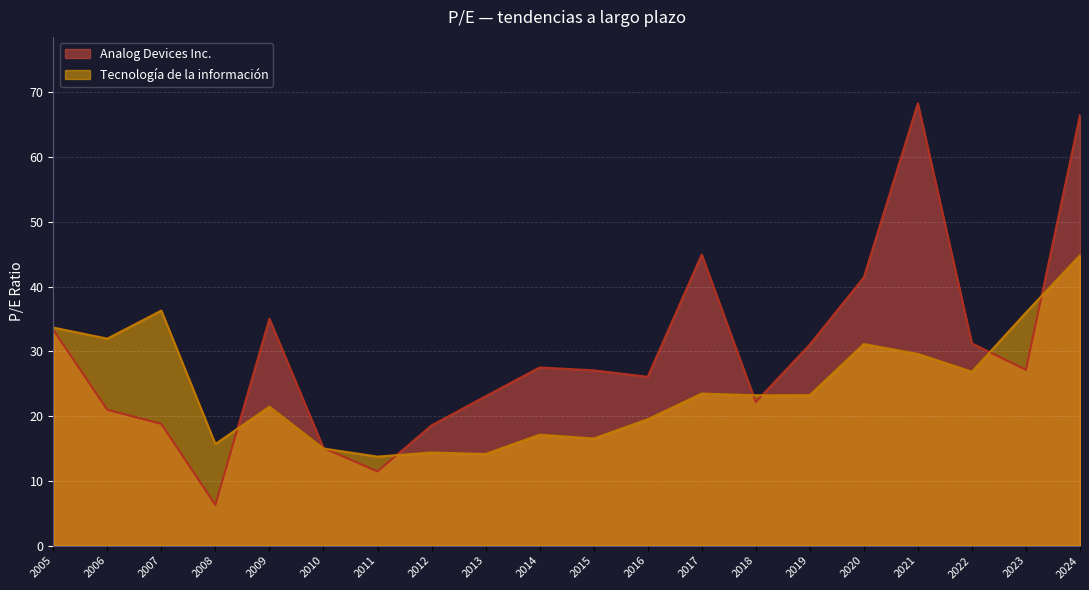

True or false: Tecnología de la información has more than 2 points higher than both neighbors.

True